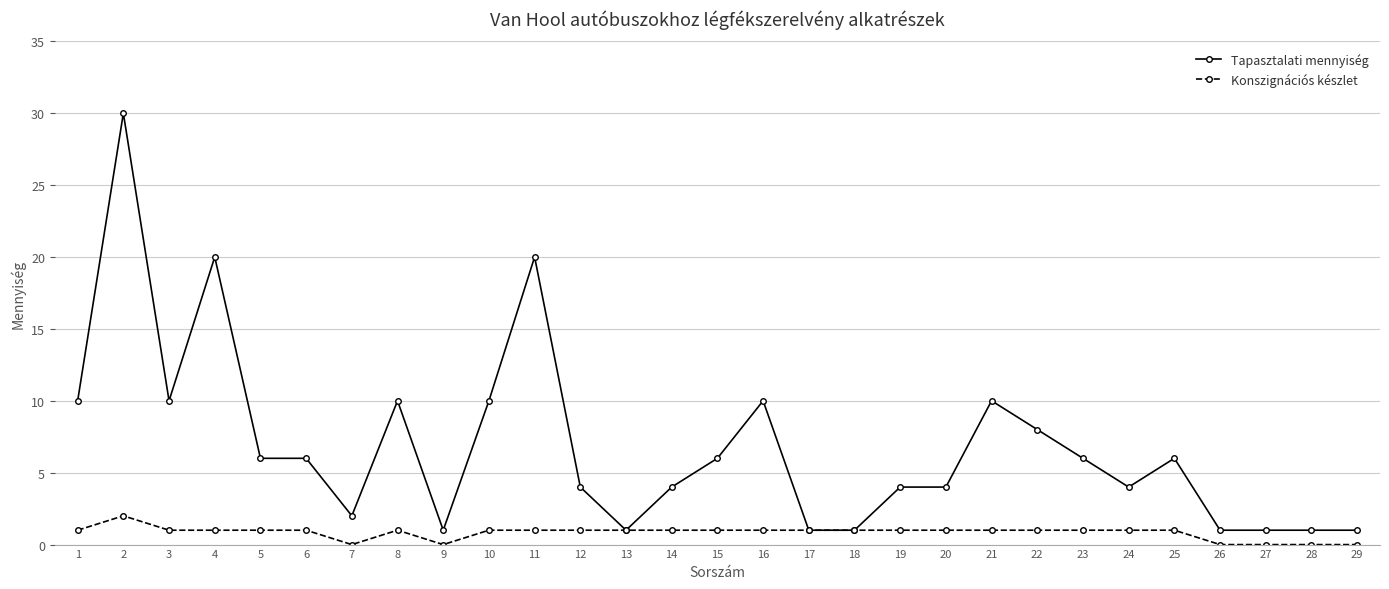

Reading left to right, extract all data points from this chart.

Tapasztalati mennyiség: 1=10	2=30	3=10	4=20	5=6	6=6	7=2	8=10	9=1	10=10	11=20	12=4	13=1	14=4	15=6	16=10	17=1	18=1	19=4	20=4	21=10	22=8	23=6	24=4	25=6	26=1	27=1	28=1	29=1
Konszignációs készlet: 1=1	2=2	3=1	4=1	5=1	6=1	7=0	8=1	9=0	10=1	11=1	12=1	13=1	14=1	15=1	16=1	17=1	18=1	19=1	20=1	21=1	22=1	23=1	24=1	25=1	26=0	27=0	28=0	29=0